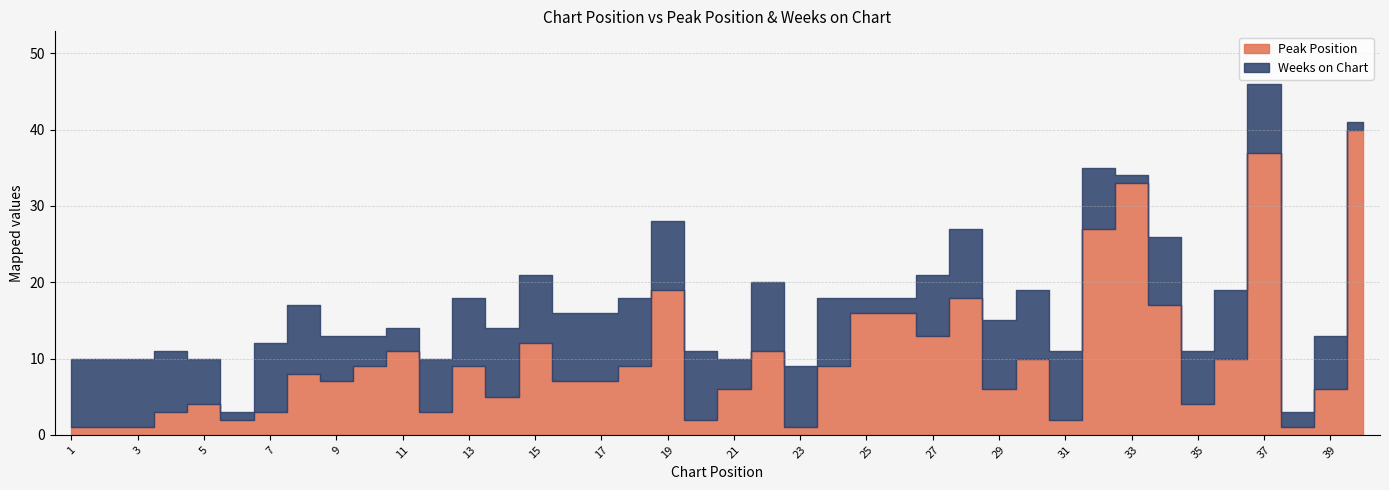

What is the difference between the Peak Position values at 35 and 22?

7